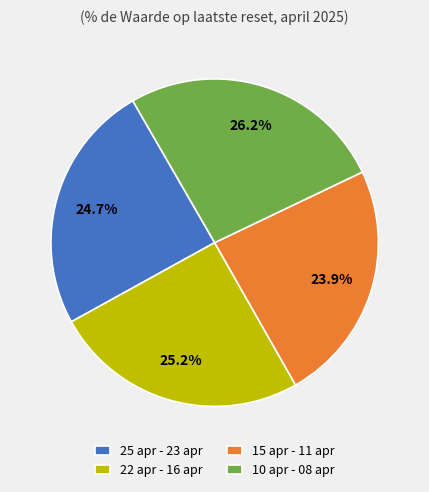

Which category has the biggest portion of the pie?

10 apr - 08 apr